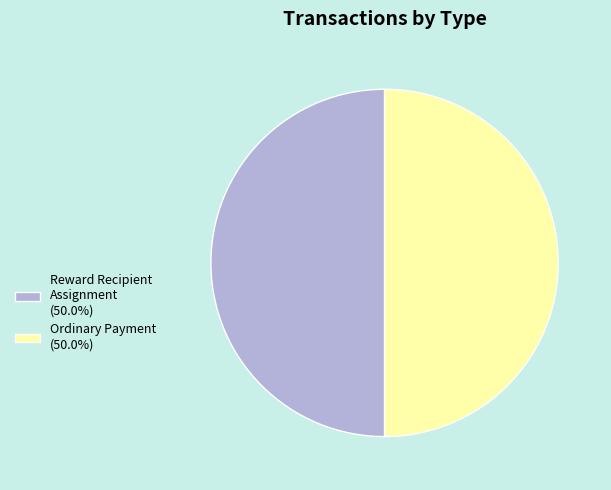

Do Reward Recipient Assignment (50.0%) and Ordinary Payment (50.0%) together represent more than half of the pie?

Yes